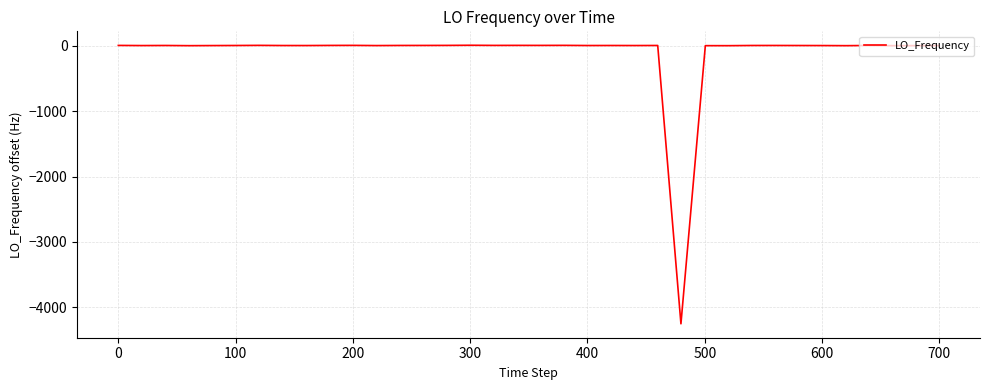

What is the difference between the maximum and minimum values?

4253.5